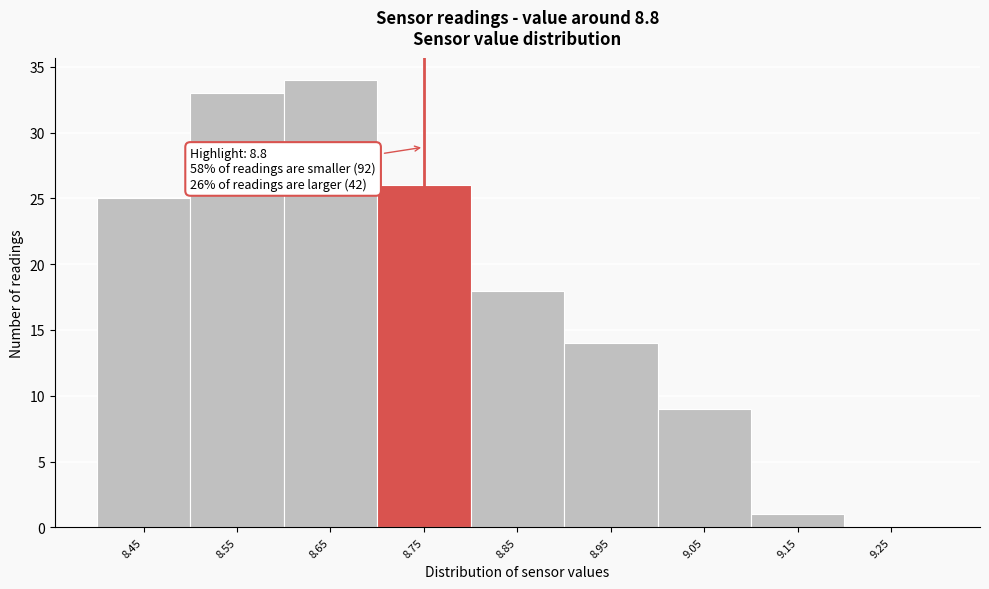

Reading left to right, extract all data points from this chart.

8.45=25	8.55=33	8.65=34	8.75=26	8.85=18	8.95=14	9.05=9	9.15=1	9.25=0